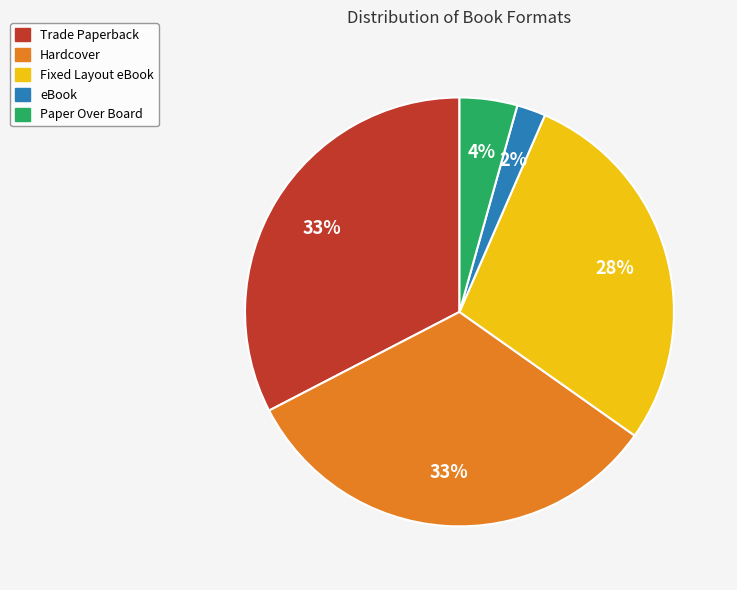

To the nearest percent, what is the combined percentage of Hardcover and Paper Over Board?

37%